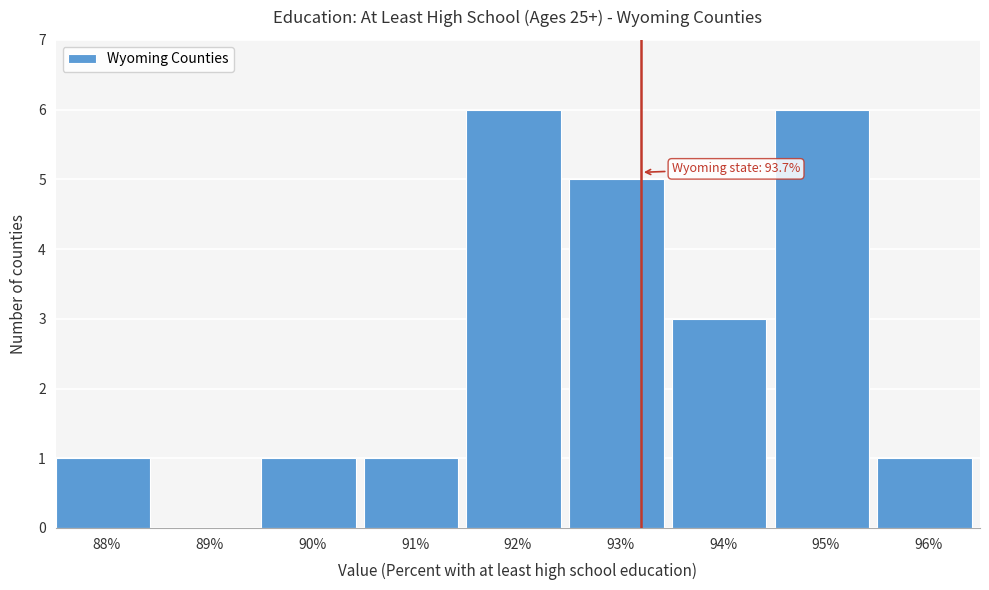

Reading left to right, transcribe all the data shown in this chart.

88%=1	89%=0	90%=1	91%=1	92%=6	93%=5	94%=3	95%=6	96%=1